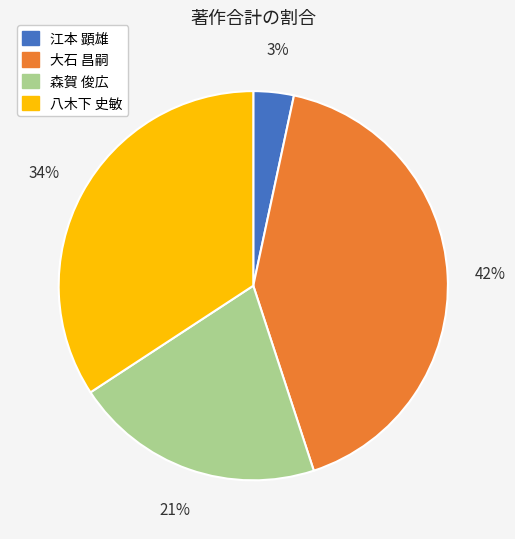

To the nearest percent, what percentage of the pie is 大石 昌嗣?

42%